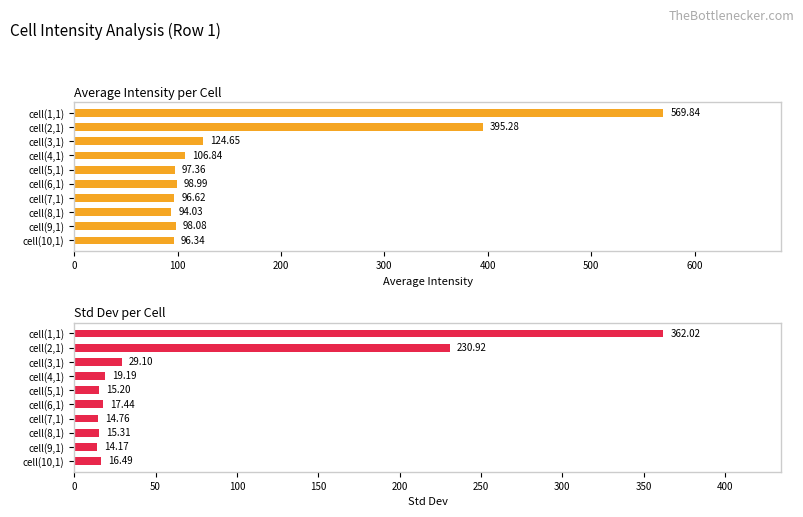

Reading left to right, list all the values displayed in this chart.

Average Intensity: 569.8	395.3	124.7	106.8	97.4	99.0	96.6	94.0	98.1	96.3
Std Dev: 362.0	230.9	29.1	19.2	15.2	17.4	14.8	15.3	14.2	16.5